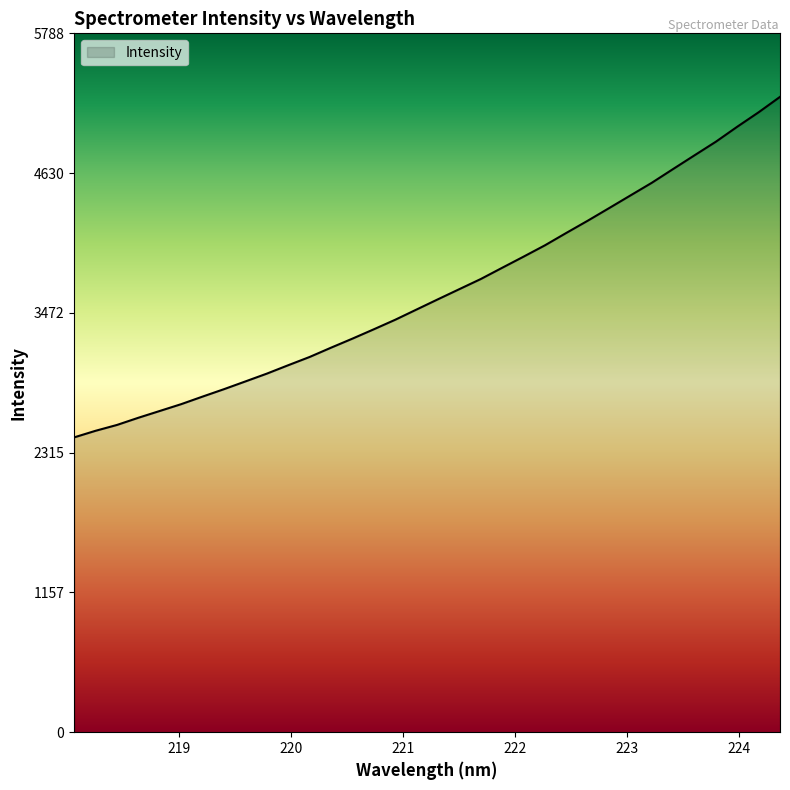

What is the difference between the maximum and minimum values?

2820.1